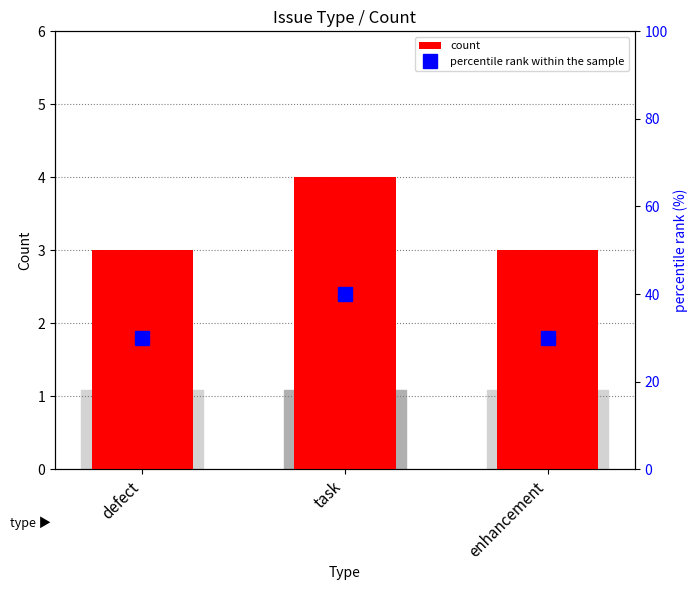

What is the minimum value for count?

3